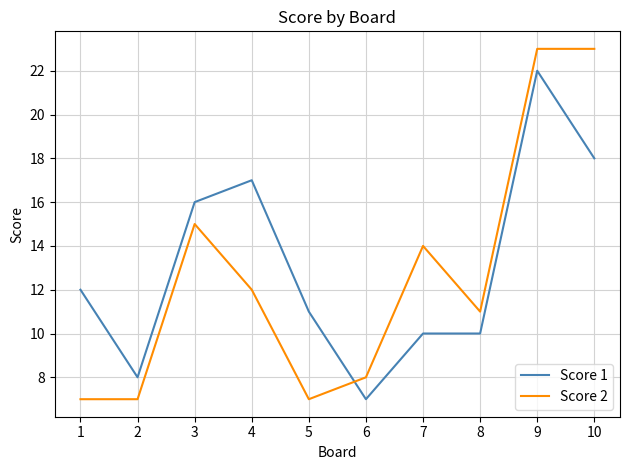

How many distinct data groups are displayed?

2